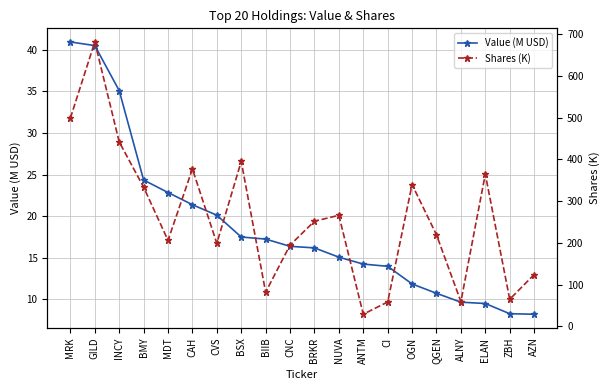

Between CI and INCY, which is larger?

INCY